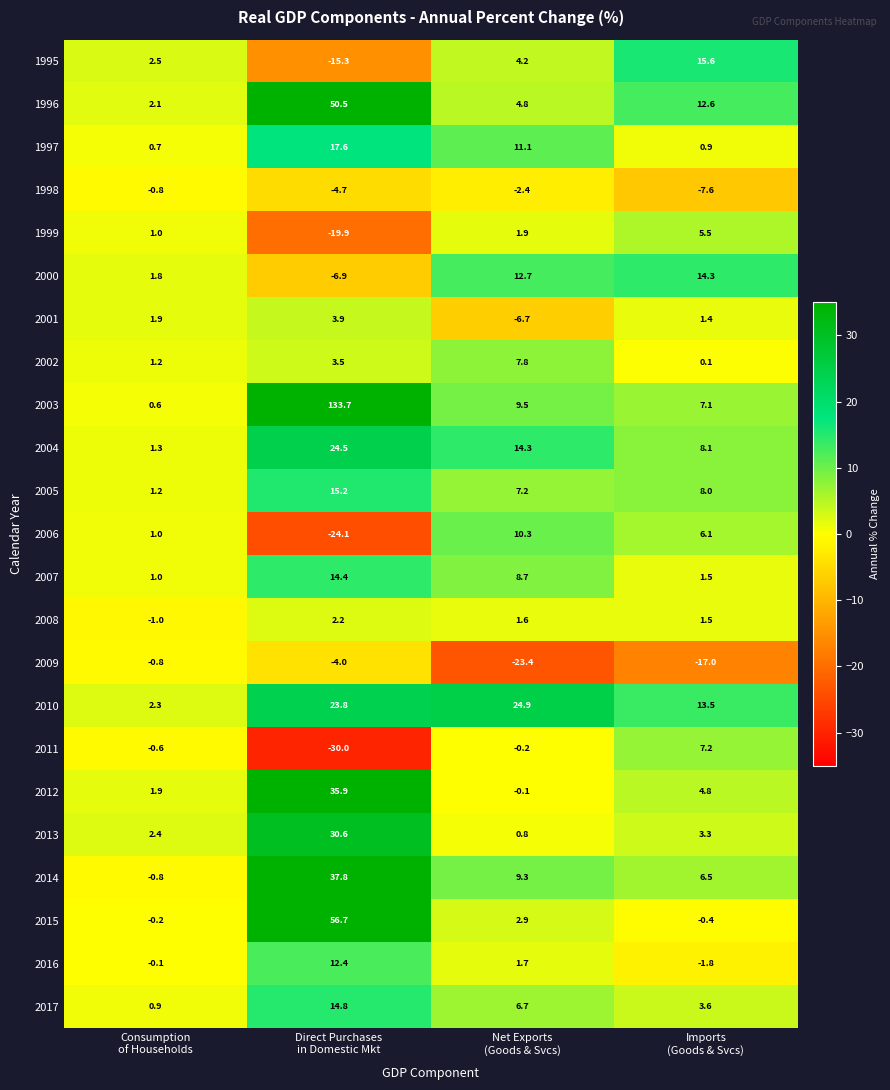

What is the highest value of the 2017 series?

14.8